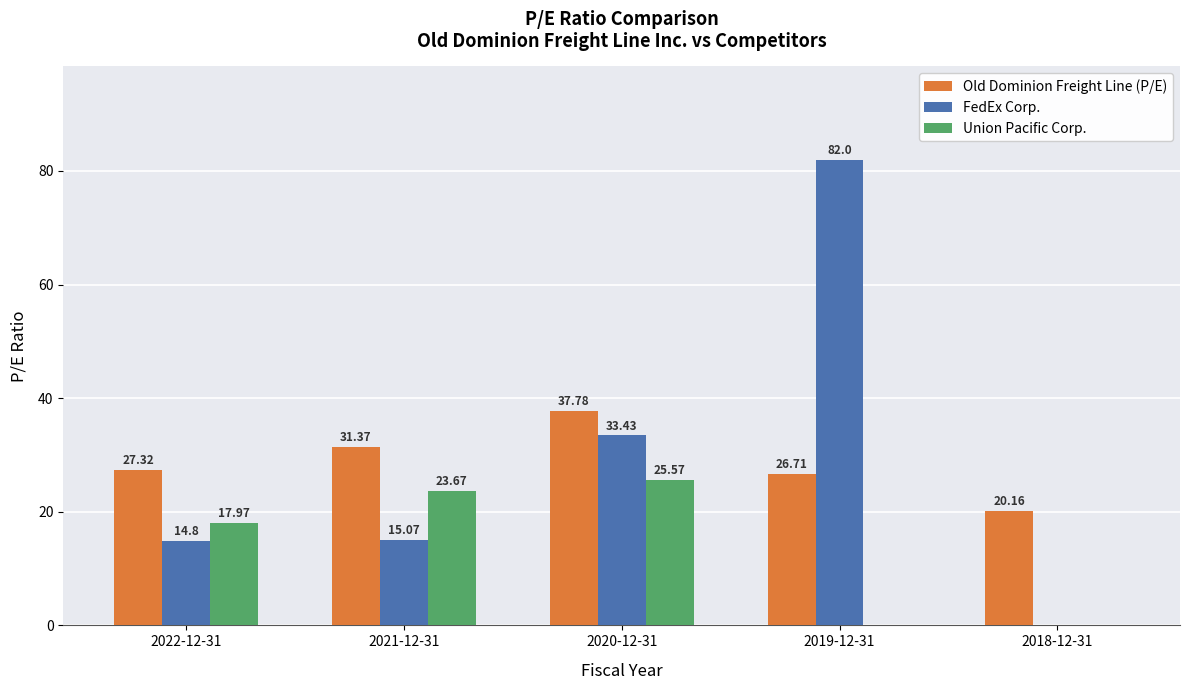

Are the bars grouped side by side (vs. stacked)?

Yes